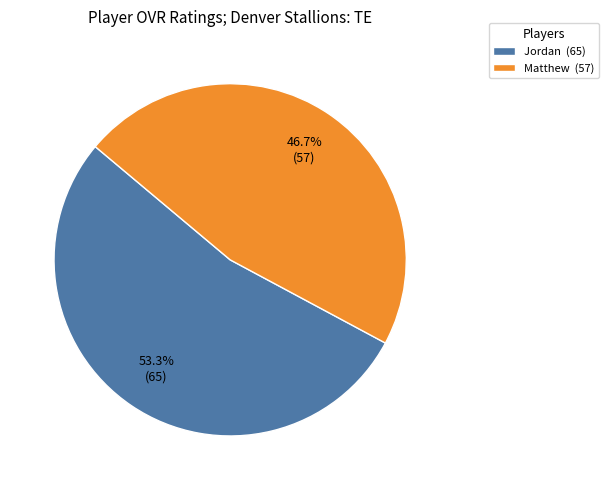

Approximately how many times larger is the value at Jordan compared to Matthew?

1.1